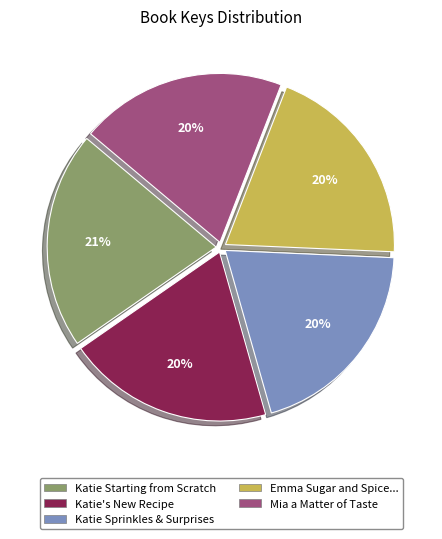

Combined, do Emma Sugar and Spice... and Katie's New Recipe account for over 50%?

No